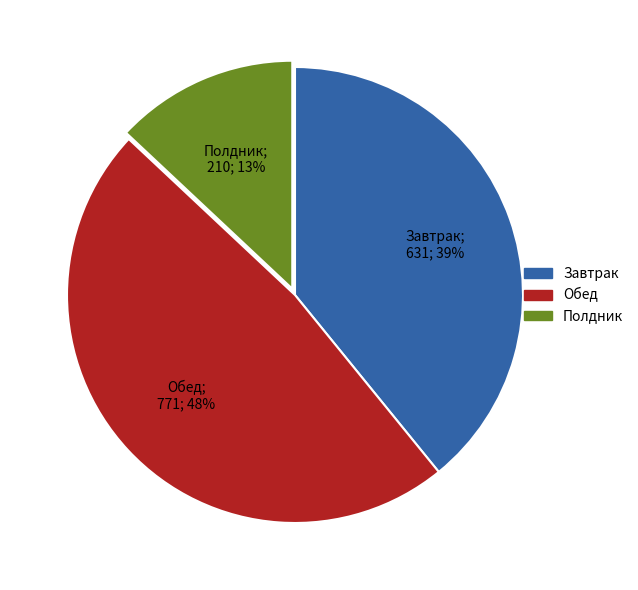

Which category has the biggest portion of the pie?

Обед